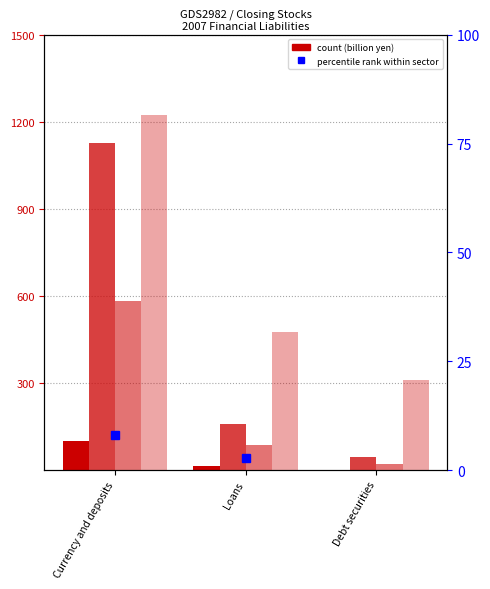

At which label is Central bank closest to 49373?

Loans